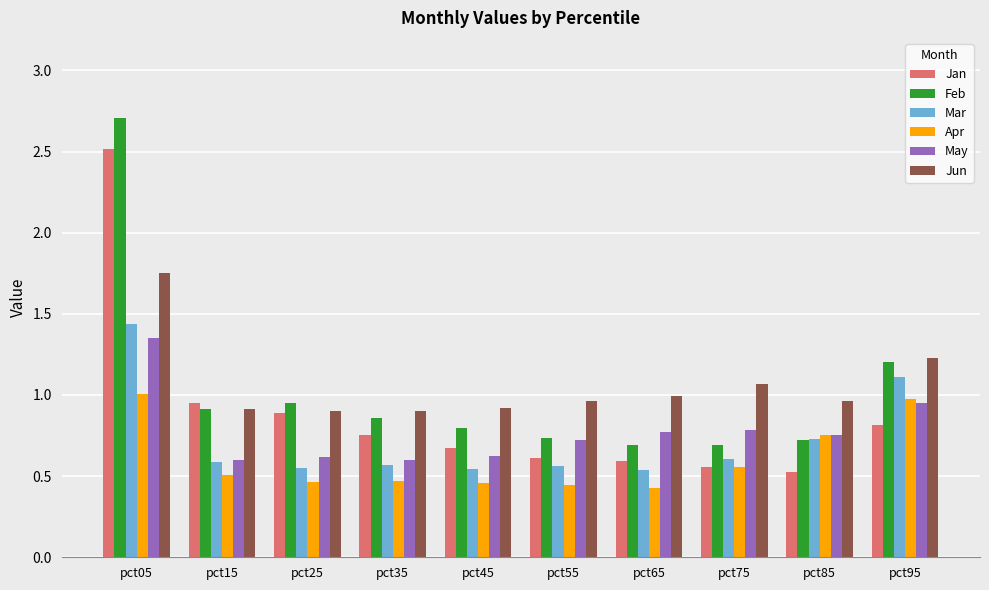

What is the total value across all series at pct35?

4.2